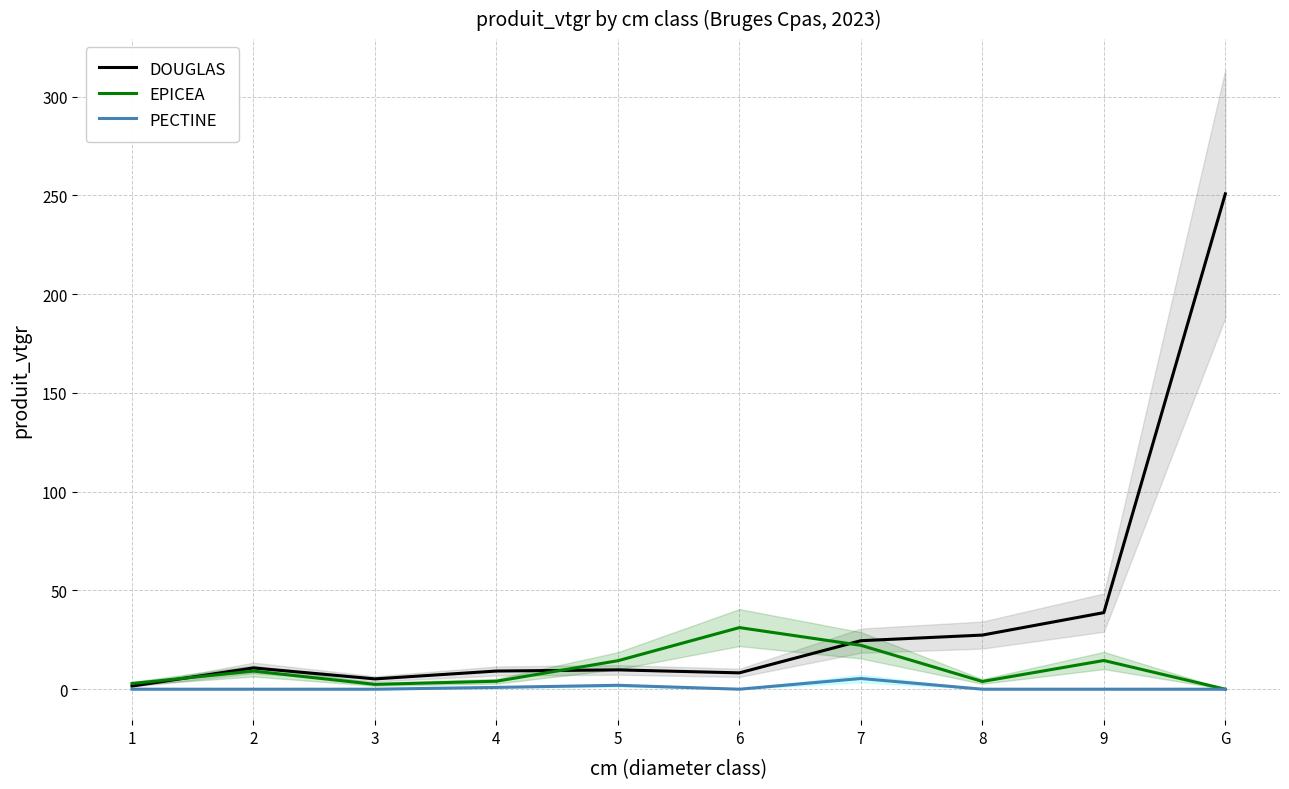

How many lines are shown in the chart?

3